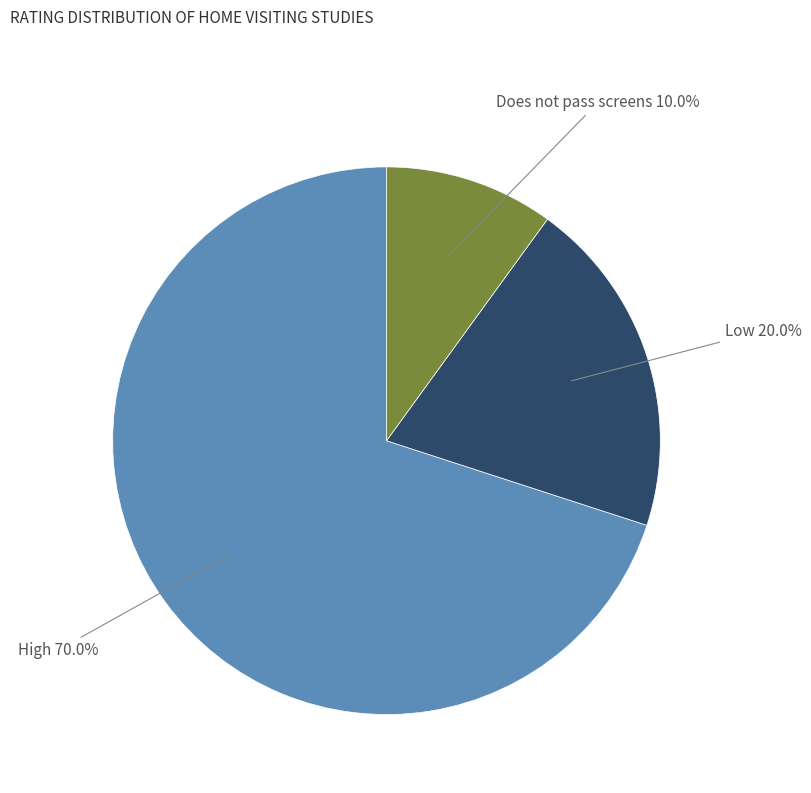

The High slice represents 11% of the pie. True or false?

False